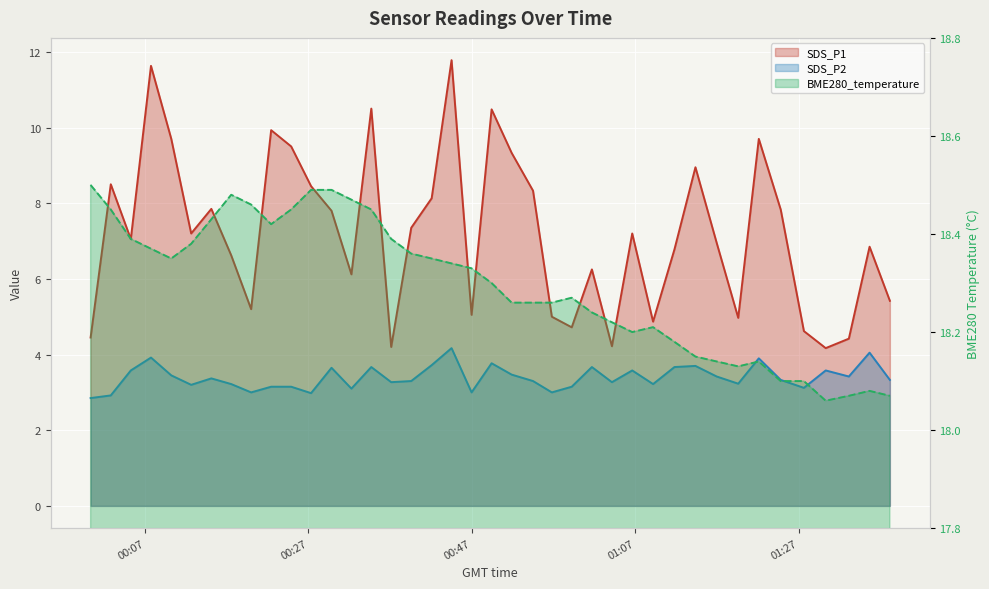

Between 2021/06/18 00:37:07 and 2021/06/18 00:59:12, which is larger?

2021/06/18 00:59:12